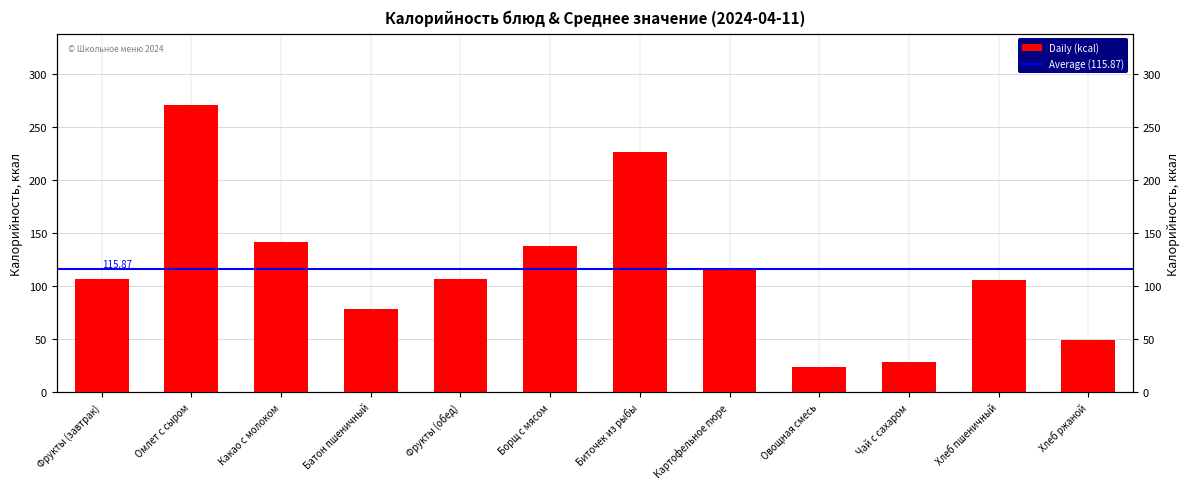

Where is the data nearest to the value 147?

Какао с молоком